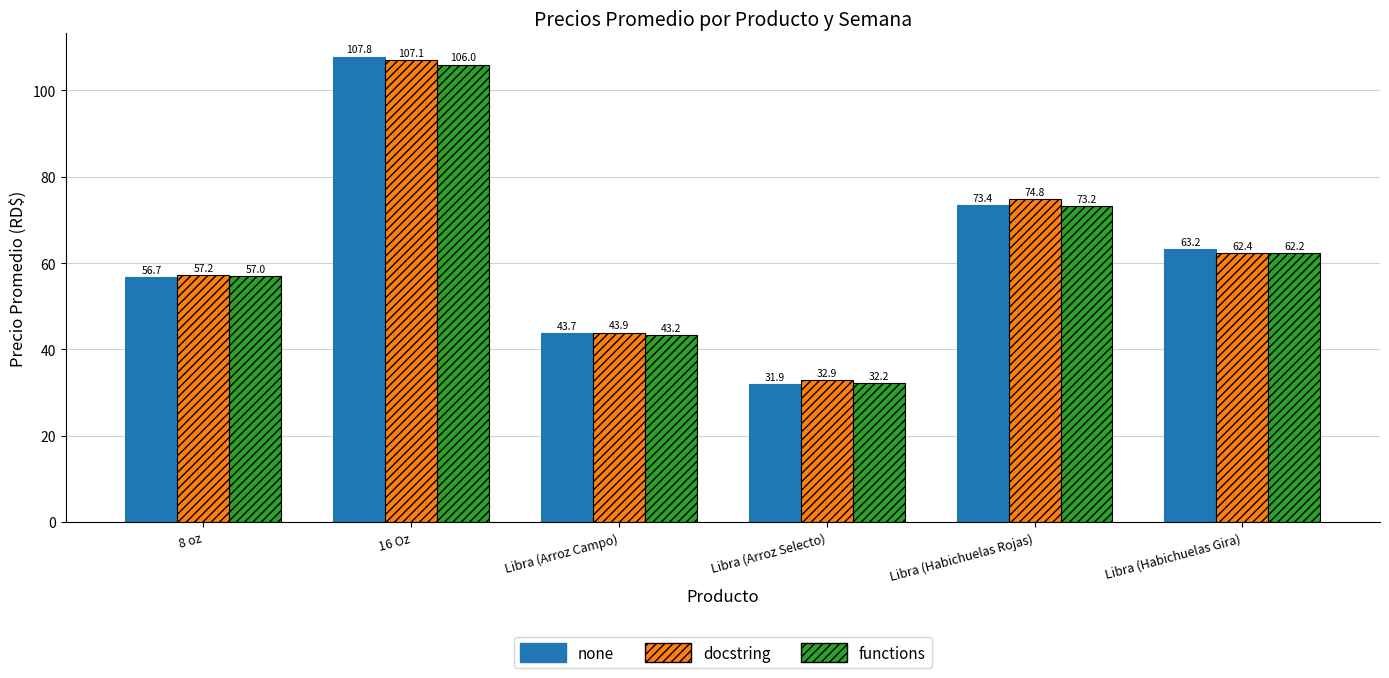

Between 16 Oz and Libra (Habichuelas Gira), which series saw the biggest shift?

docstring